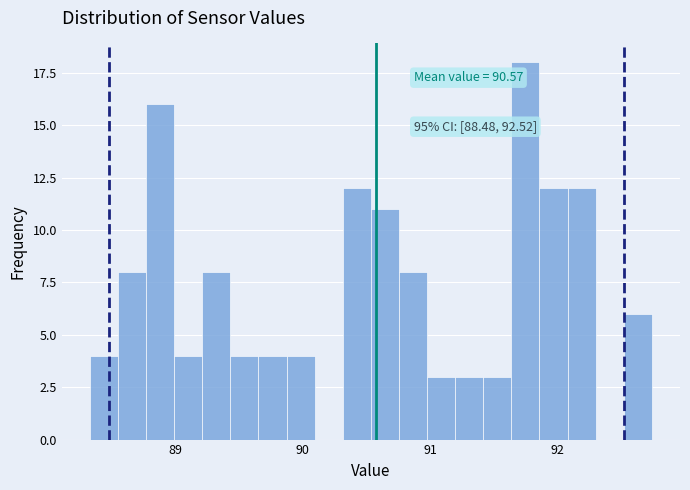

Read against the x-axis, roughly where is the centre of the tallest bar?

91.7